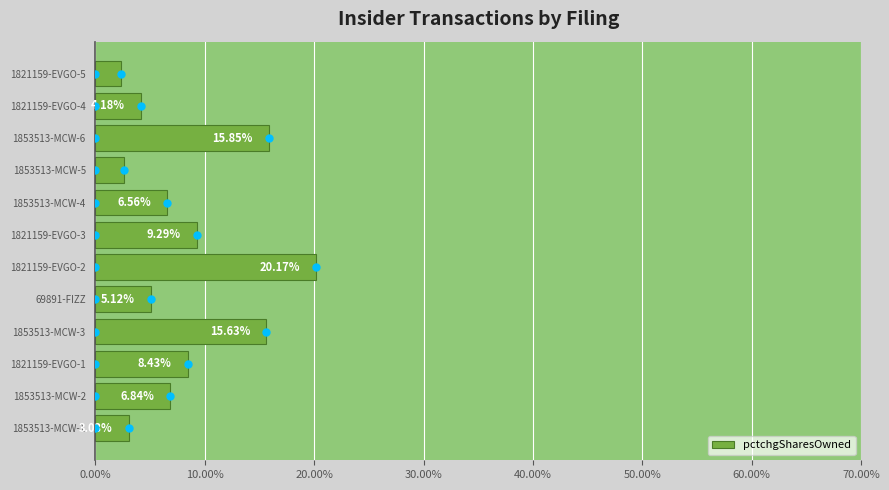

Count the number of categories in the chart.

12